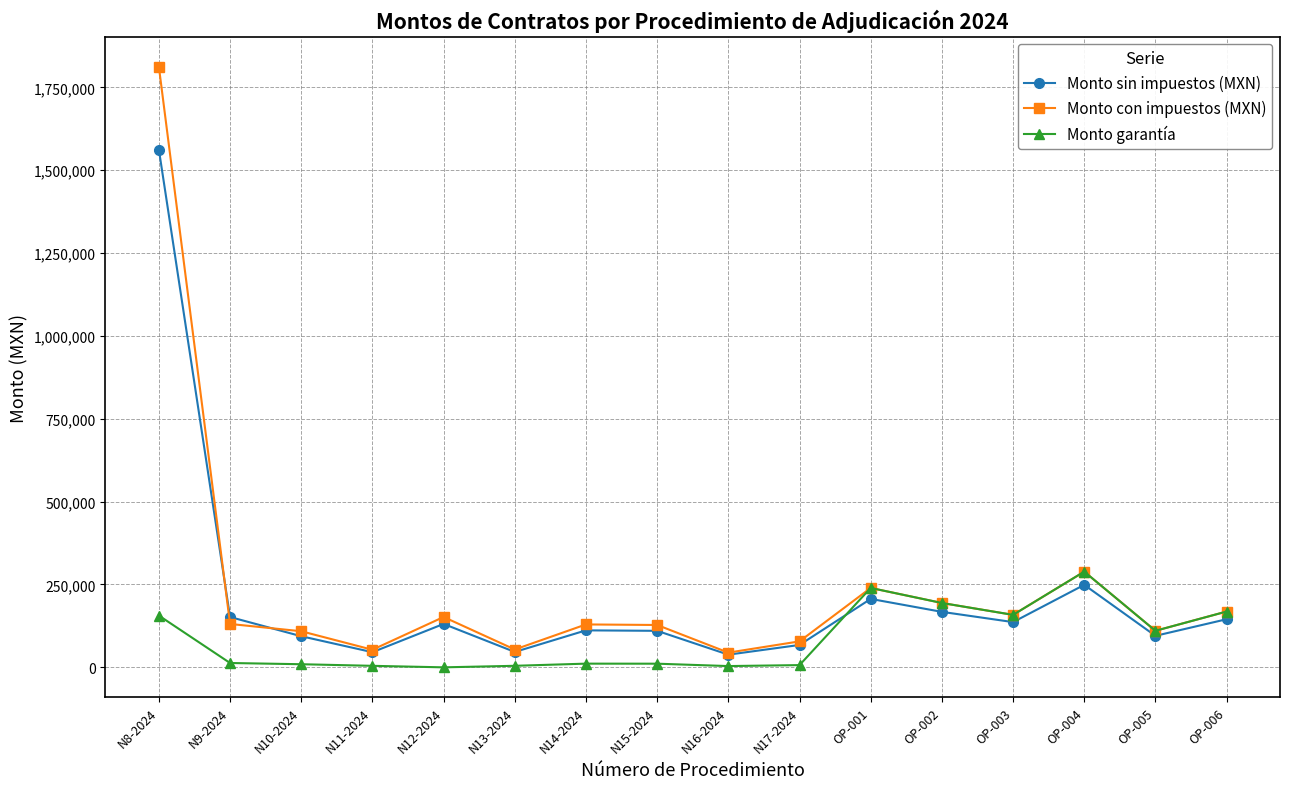

At which label is Monto con impuestos (MXN) closest to 928274?

OP-004